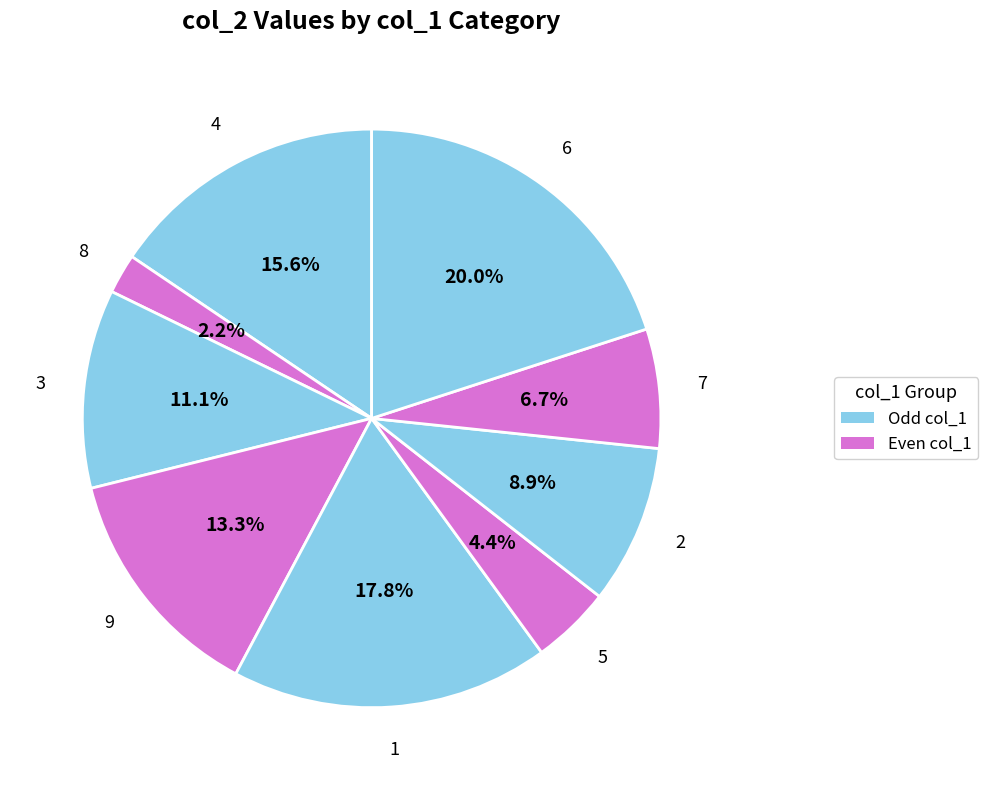

How many segments does this pie chart have?

9